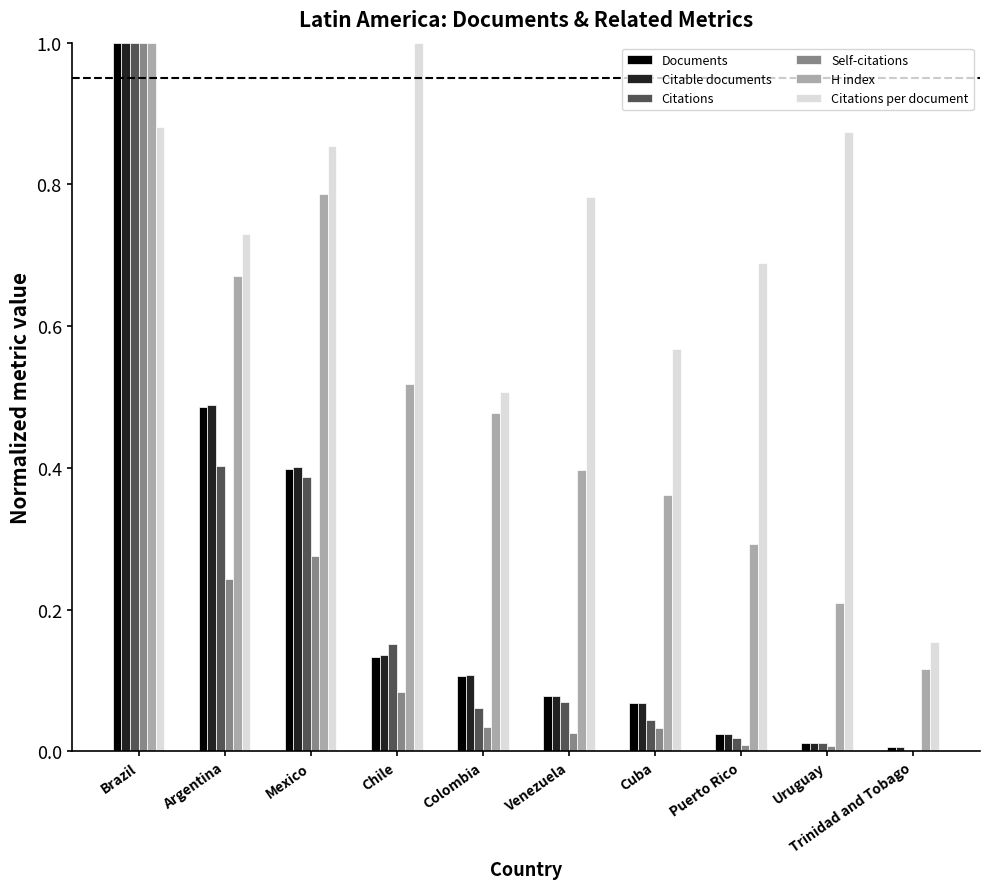

What is the sum of all Documents values?

2.3